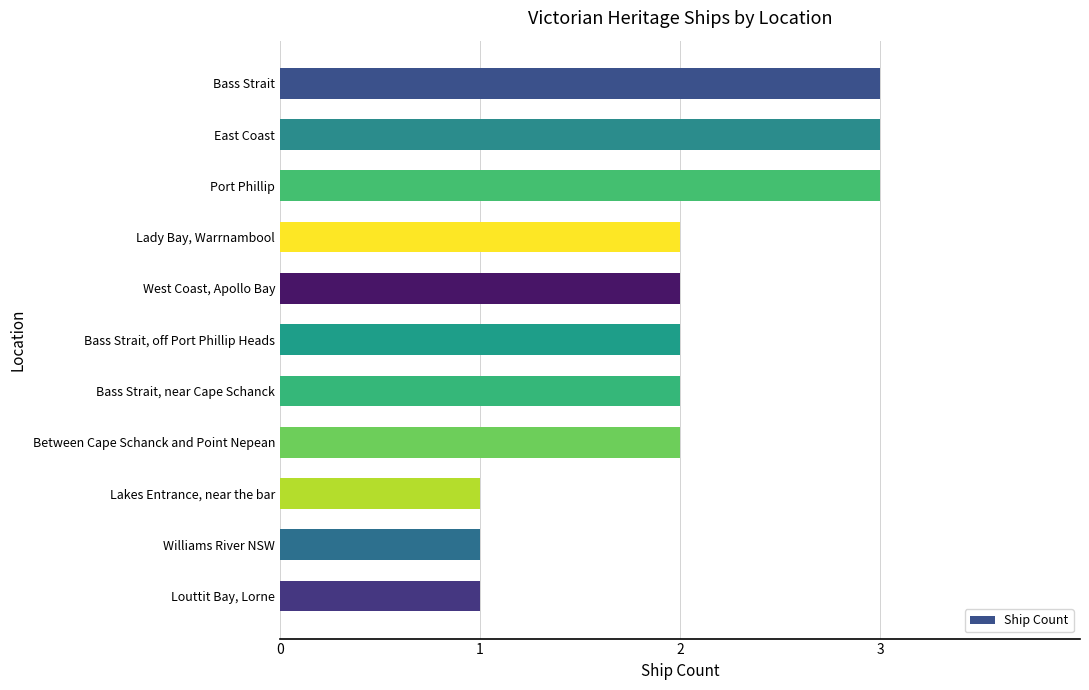

What is the minimum value shown in the chart?

1